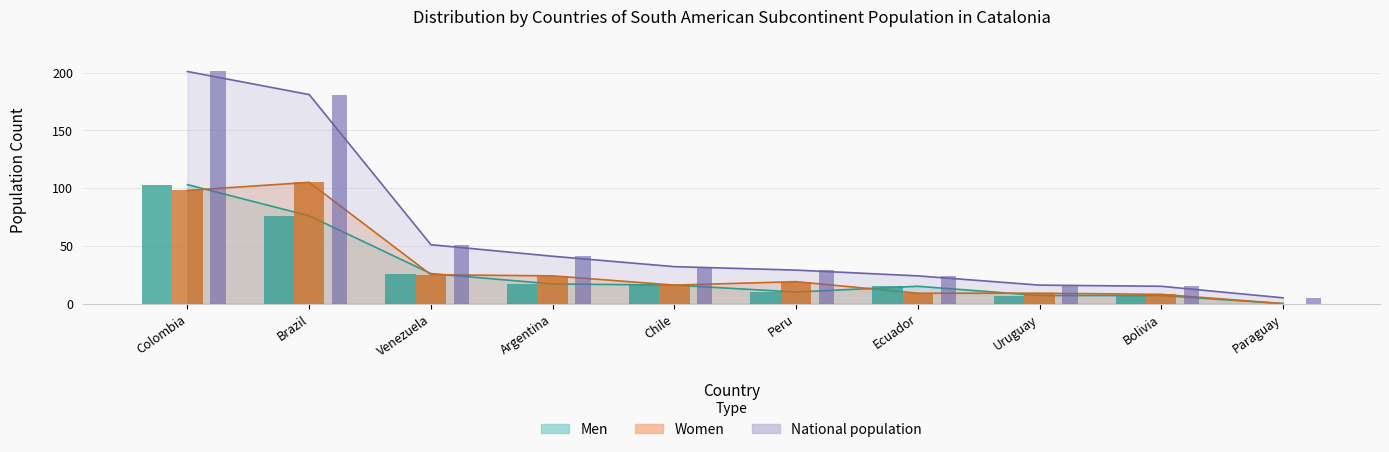

Is it true that National population equals 5 at Paraguay?

True